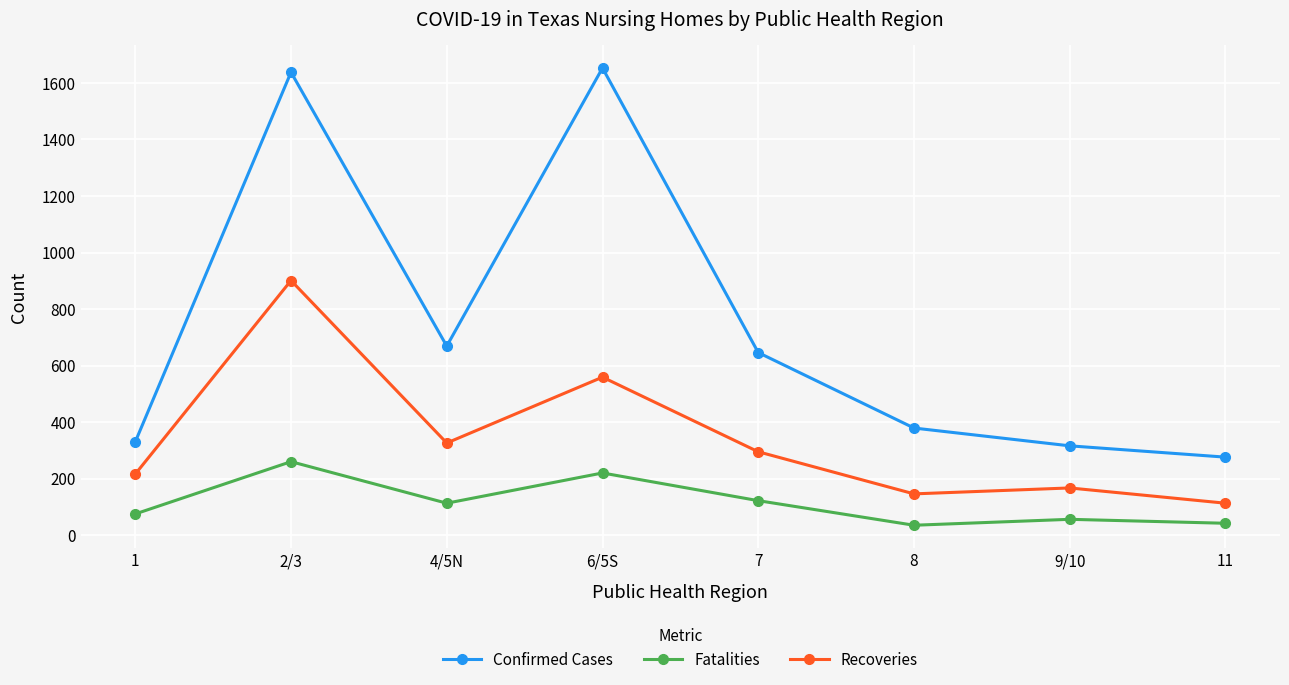

What is the label of the 6th point from the right?

4/5N